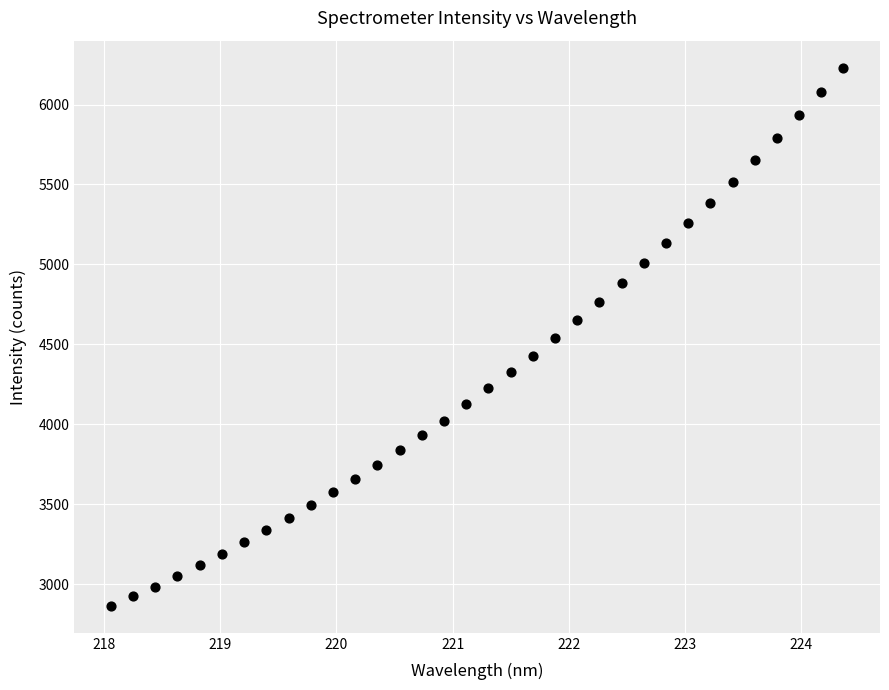

What is the range of Y values (max minus min)?

3366.6